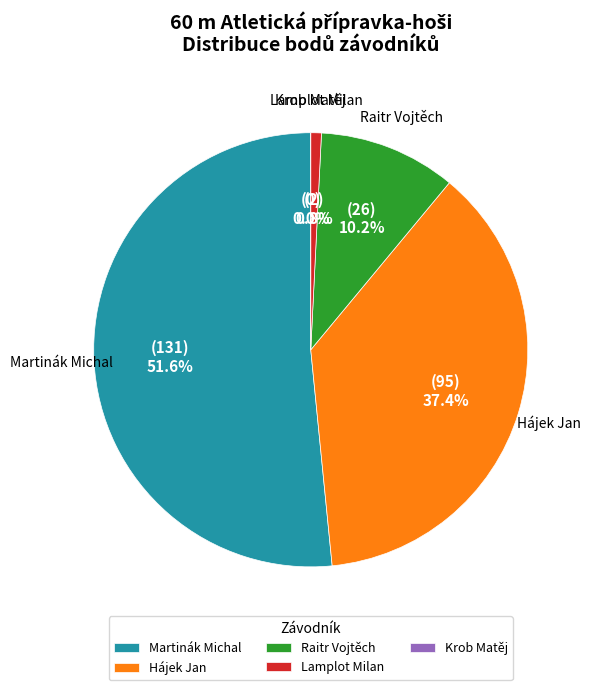

True or false: Krob Matěj accounts for 0% of the total.

True